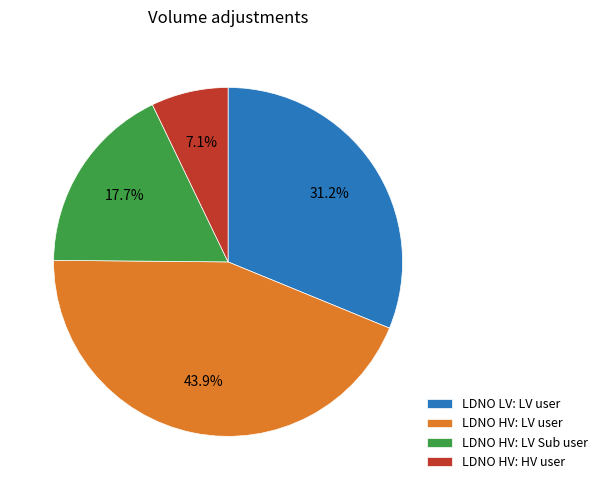

Approximately how many times larger is the value at LDNO HV: LV user compared to LDNO LV: LV user?

1.4